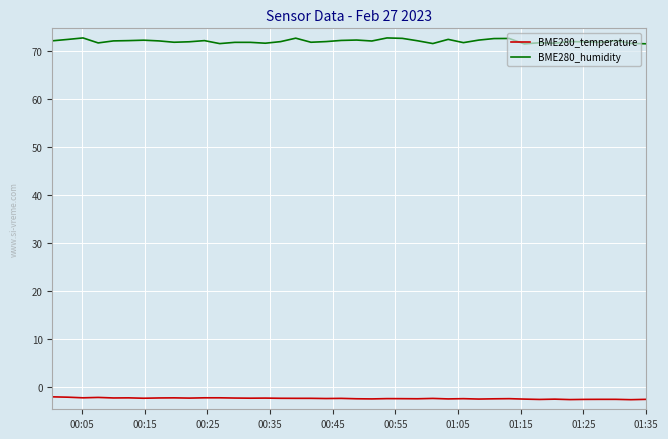

Which series has the widest spread of values?

BME280_humidity